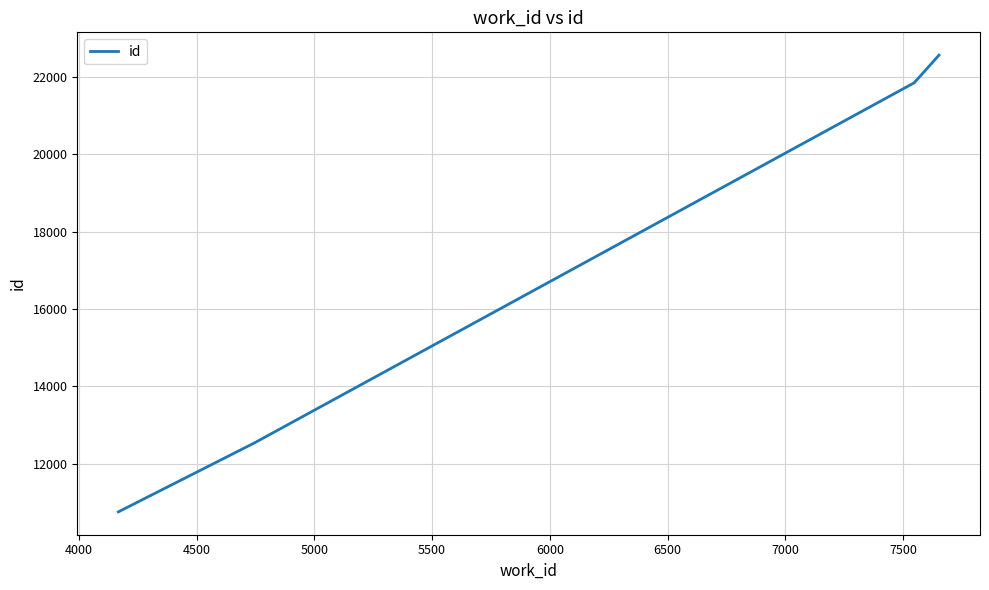

True or false: there are more than 0 points higher than both neighbors.

False